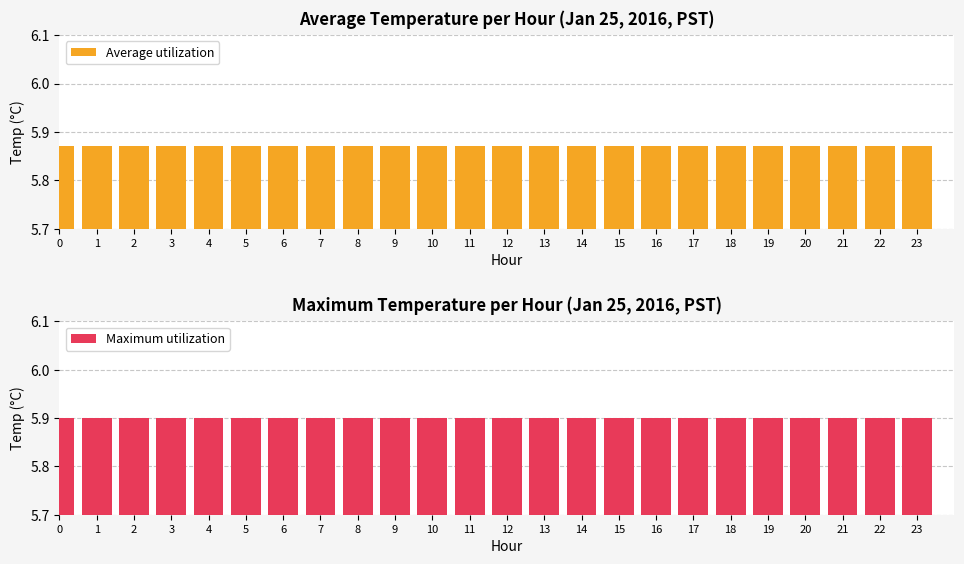

The value of Maximum utilization at 6 is 1.5. True or false?

False